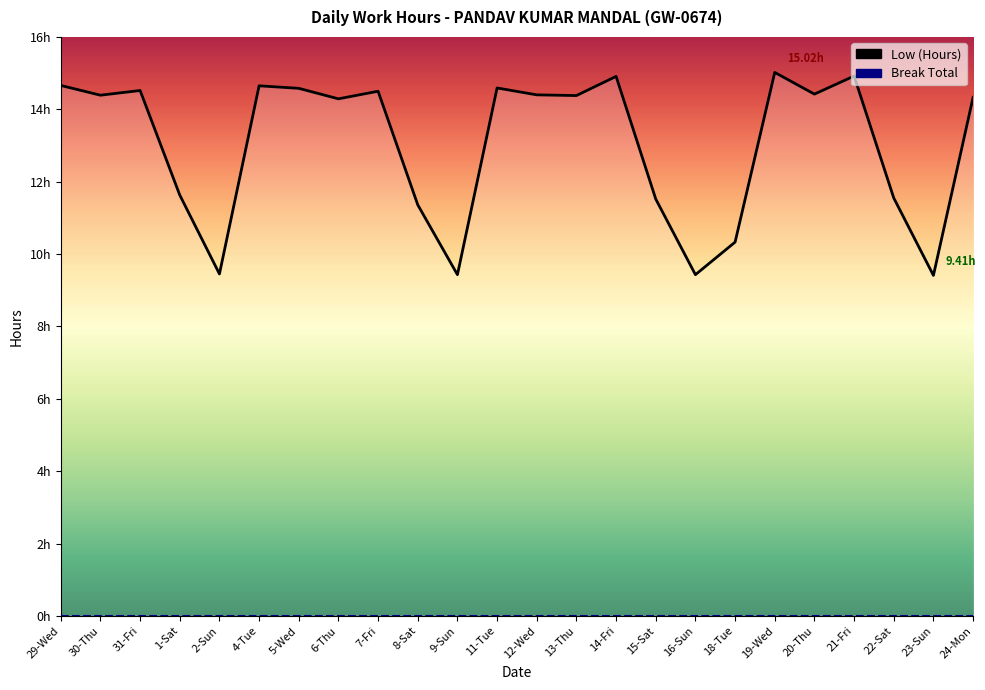

List the series in order of their overall mean, highest first.

Low (Hours), Break Total